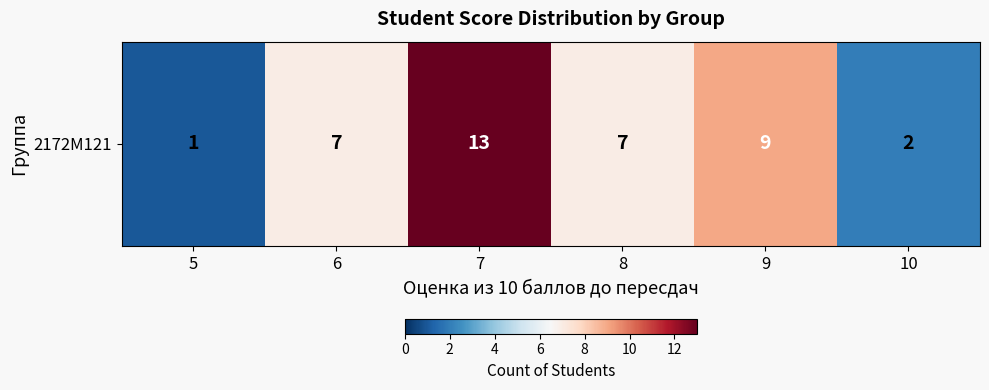

How many data points does each series have?

6